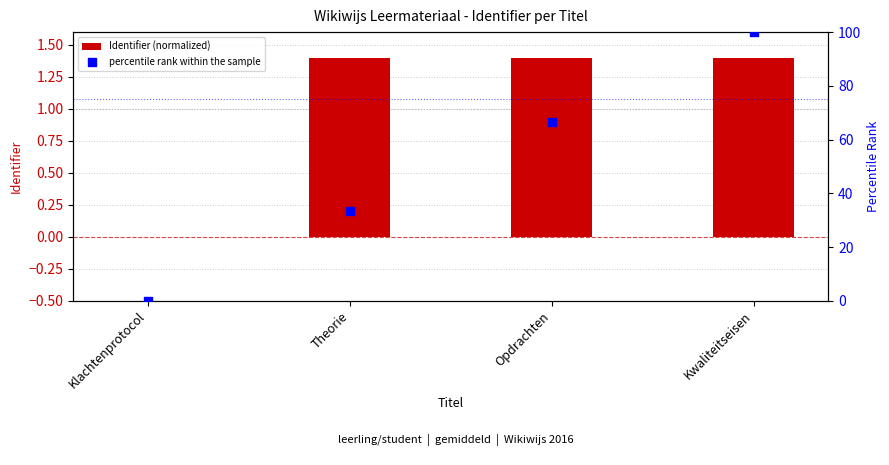

Which series reaches the minimum Y coordinate?

Identifier (normalized)